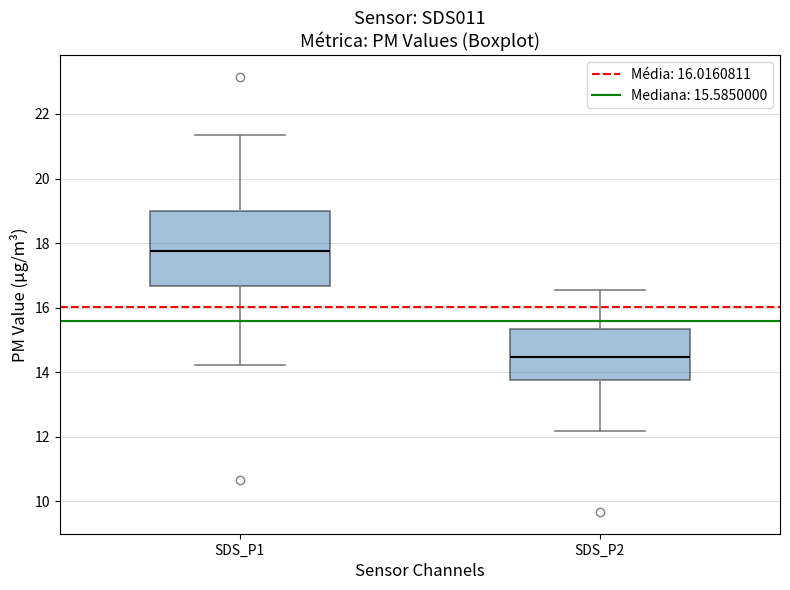

Reading left to right, transcribe this box plot: for each box, give where its median line is, the range the box spans, and where its two whiskers end, as read against the y-axis. The values are not printed on the chart, so give them approximately, as read against the axis.

SDS_P1: median 17.8, box 16.6 to 19.0, whiskers 14.2 to 21.4
SDS_P2: median 14.4, box 13.8 to 15.4, whiskers 12.2 to 16.6